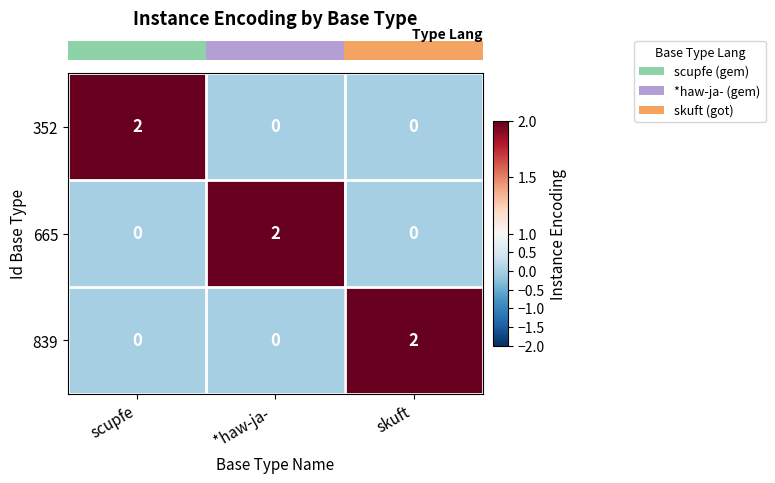

True or false: 352 has a value of 2 at scupfe.

True